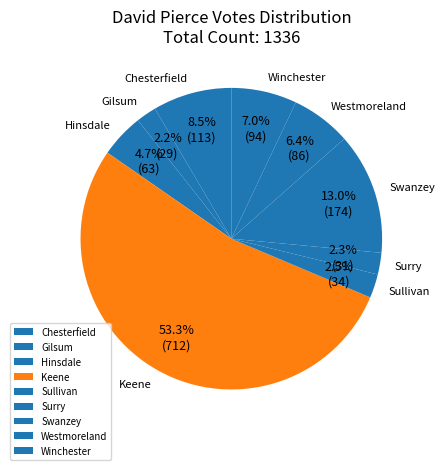

What is the largest slice in the pie chart?

Keene